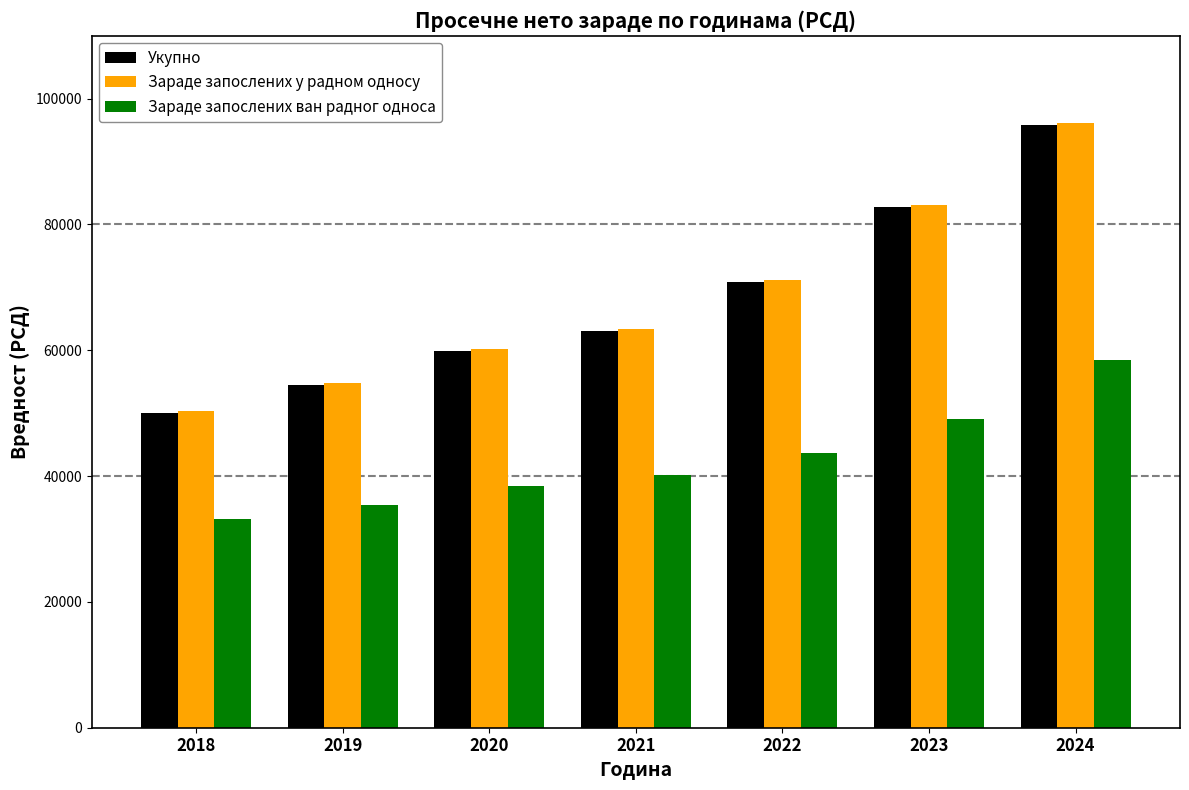

Which series changed the most between 2019 and 2024?

Зараде запослених у радном односу